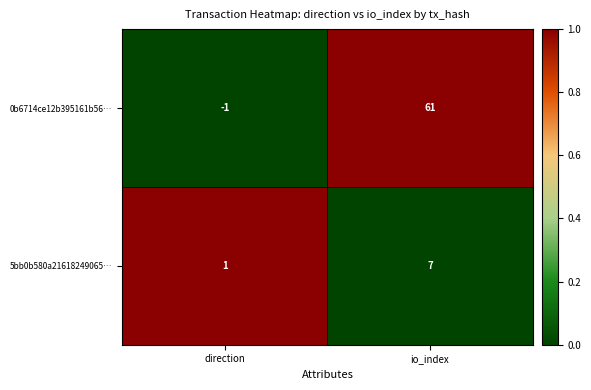

What is the average value of the 5bb0b580a21618249065… series?

4